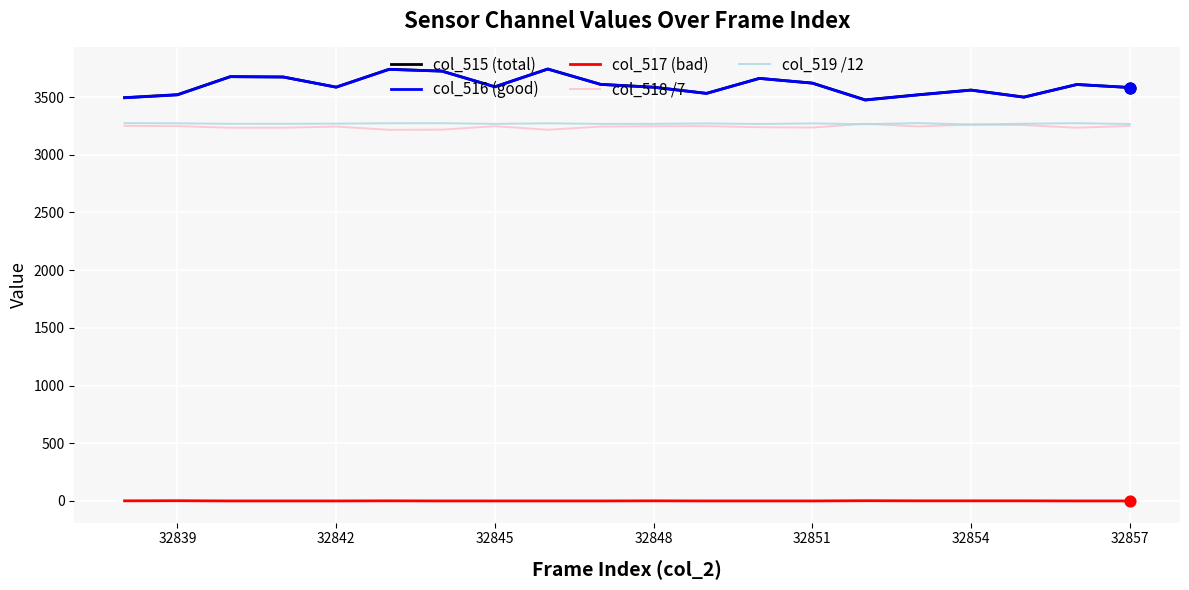

True or false: col_516 (good) and col_517 (bad) cross at least once.

False